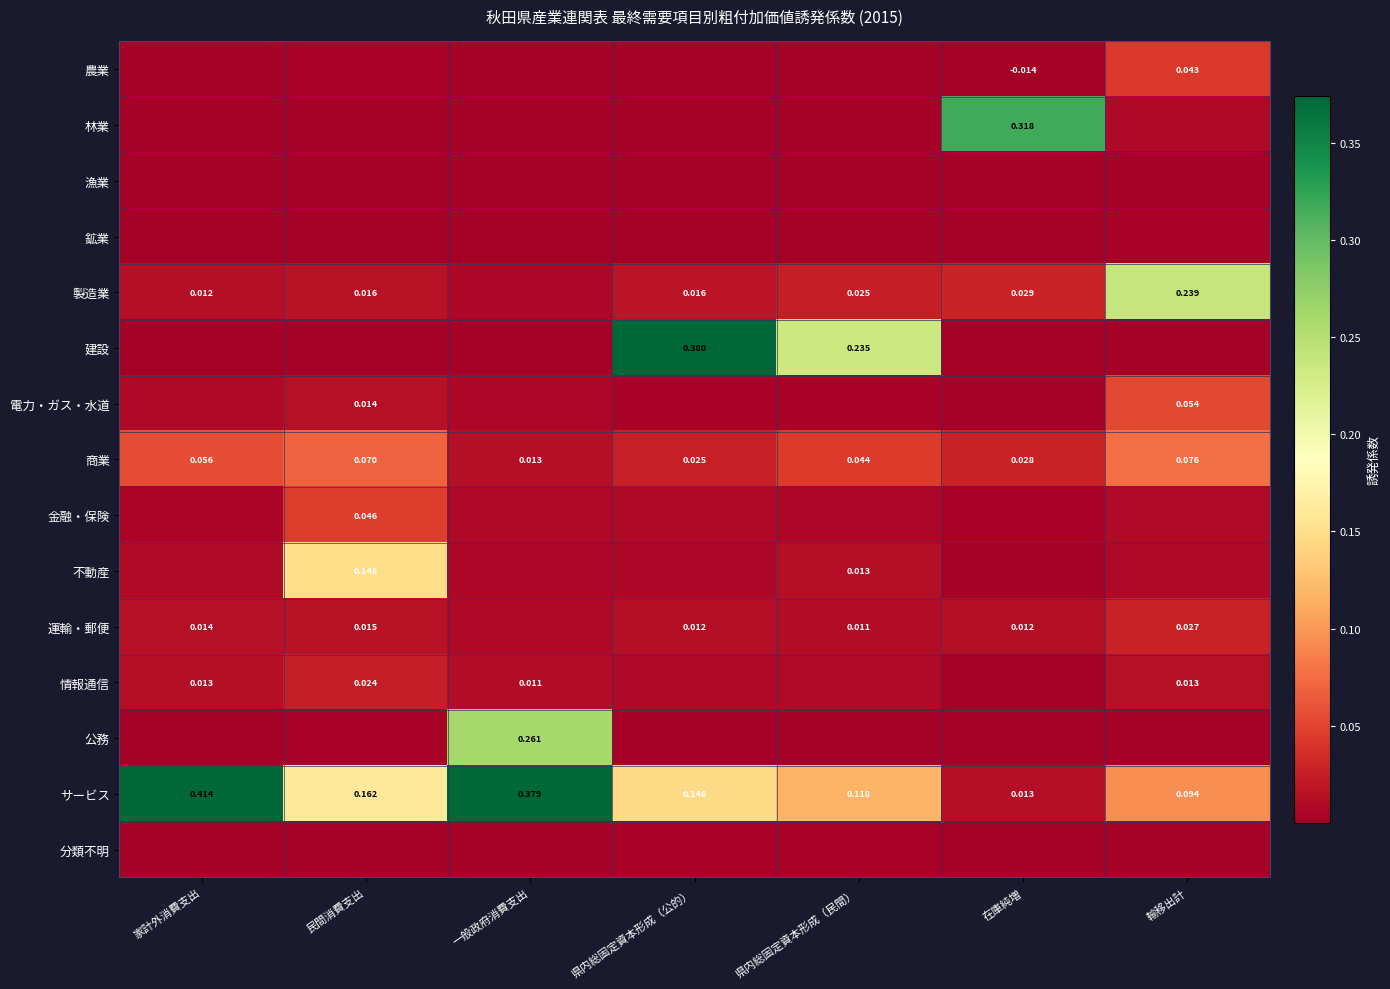

Where is 商業 nearest to the value 0?

一般政府消費支出